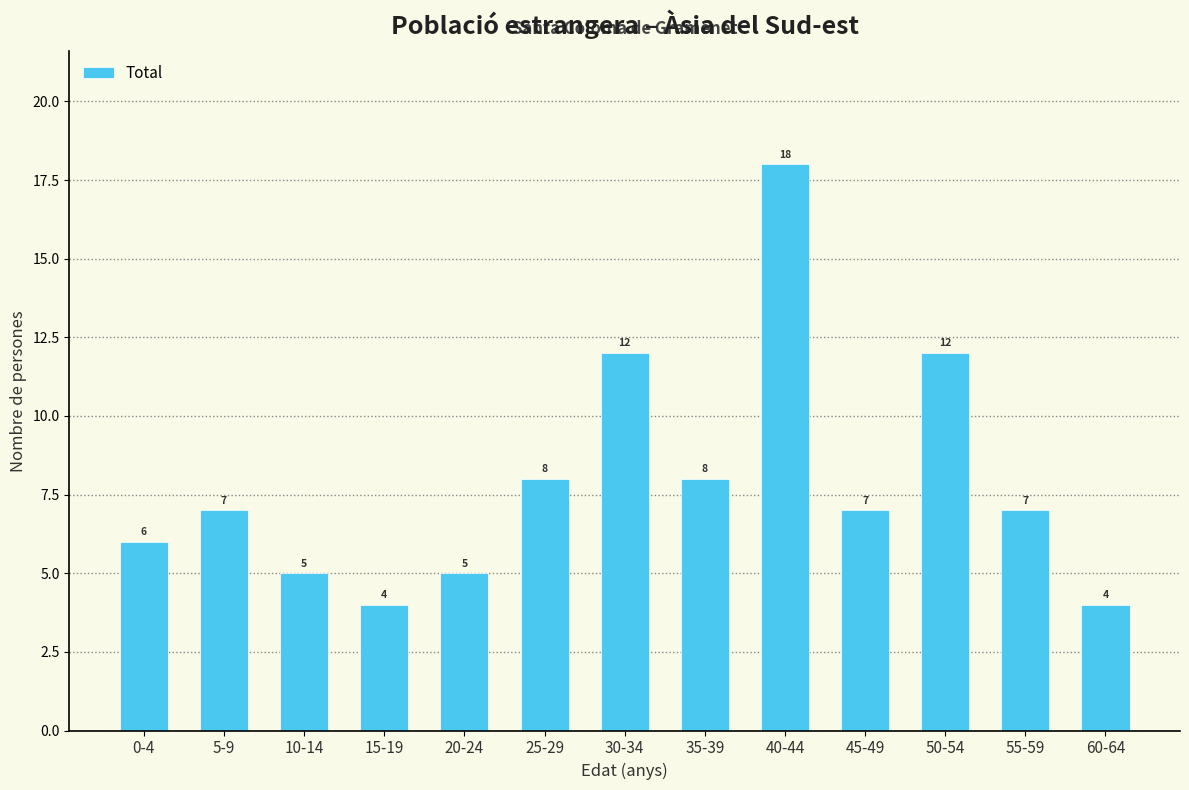

Reading left to right, extract all data points from this chart.

6	7	5	4	5	8	12	8	18	7	12	7	4